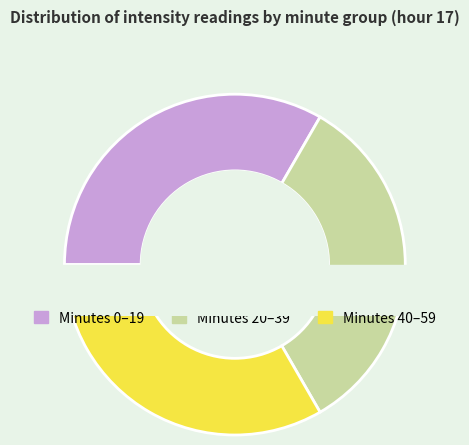

Count the number of slices in the pie.

3